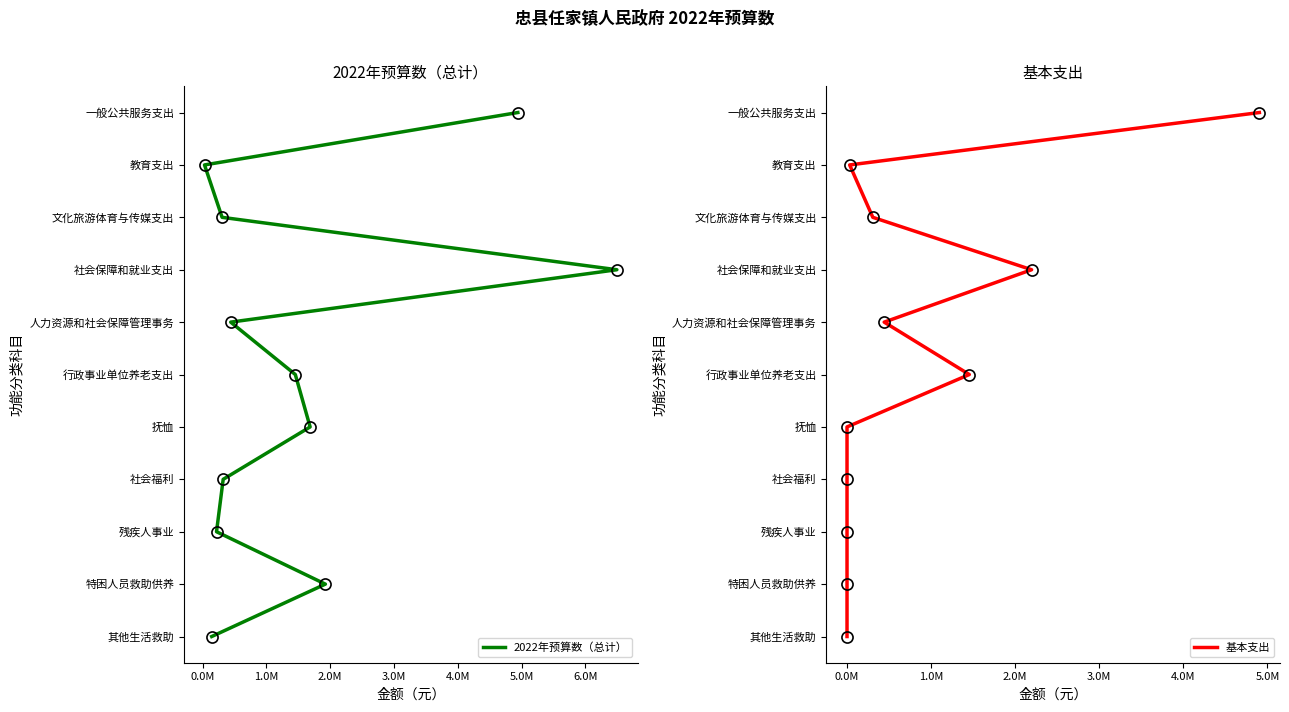

How many lines are shown in the chart?

2